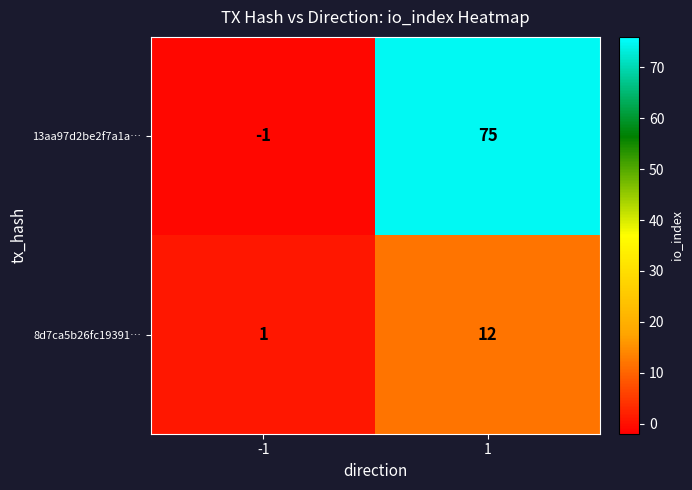

Which label corresponds to the smallest value in the chart?

-1